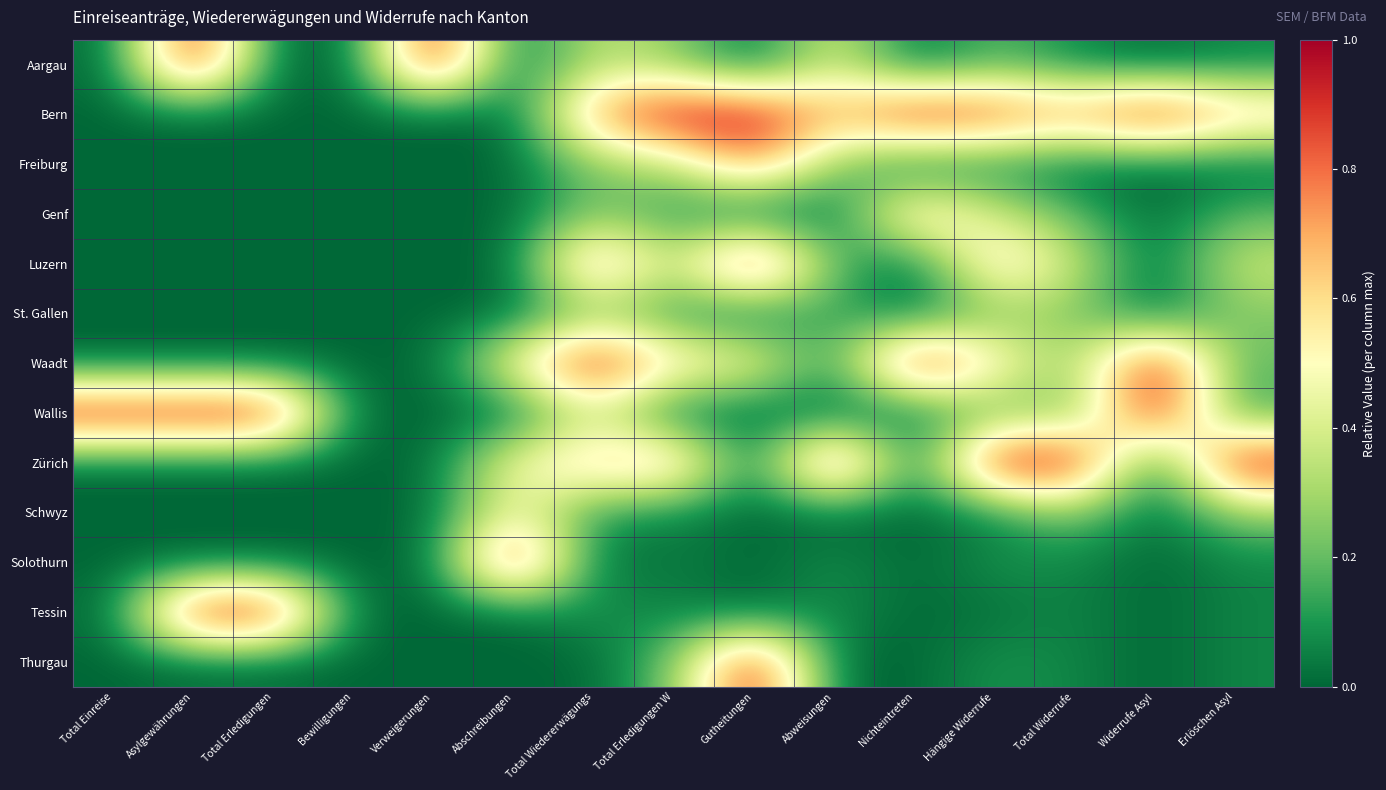

Reading right to left, what are all the values shown in this chart?

Aargau: Erlöschen Asyl=0.1	Widerrufe Asyl=0.0	Total Widerrufe=0.1	Hängige Widerrufe=0.2	Nichteintreten=0.0	Abweisungen=0.4	Gutheitungen=0.0	Total Erledigungen W=0.3	Total Wiedererwägungs=0.3	Abschreibungen=0.0	Verweigerungen=1.0	Bewilligungen=0.0	Total Erledigungen=0.0	Asylgewährungen=1.0	Total Einreise=0.0
Bern: Erlöschen Asyl=0.7	Widerrufe Asyl=1.0	Total Widerrufe=0.8	Hängige Widerrufe=0.9	Nichteintreten=1.0	Abweisungen=0.7	Gutheitungen=1.0	Total Erledigungen W=1.0	Total Wiedererwägungs=0.8	Abschreibungen=0.0	Verweigerungen=0.0	Bewilligungen=0.0	Total Erledigungen=0.0	Asylgewährungen=0.0	Total Einreise=0.0
Freiburg: Erlöschen Asyl=0.0	Widerrufe Asyl=0.0	Total Widerrufe=0.0	Hängige Widerrufe=0.1	Nichteintreten=0.0	Abweisungen=0.2	Gutheitungen=0.8	Total Erledigungen W=0.3	Total Wiedererwägungs=0.2	Abschreibungen=0.0	Verweigerungen=0.0	Bewilligungen=0.0	Total Erledigungen=0.0	Asylgewährungen=0.0	Total Einreise=0.0
Genf: Erlöschen Asyl=0.2	Widerrufe Asyl=0.0	Total Widerrufe=0.2	Hängige Widerrufe=0.4	Nichteintreten=0.7	Abweisungen=0.0	Gutheitungen=0.0	Total Erledigungen W=0.1	Total Wiedererwägungs=0.2	Abschreibungen=0.0	Verweigerungen=0.0	Bewilligungen=0.0	Total Erledigungen=0.0	Asylgewährungen=0.0	Total Einreise=0.0
Luzern: Erlöschen Asyl=0.4	Widerrufe Asyl=0.0	Total Widerrufe=0.4	Hängige Widerrufe=0.7	Nichteintreten=0.0	Abweisungen=0.2	Gutheitungen=1.0	Total Erledigungen W=0.3	Total Wiedererwägungs=0.8	Abschreibungen=0.0	Verweigerungen=0.0	Bewilligungen=0.0	Total Erledigungen=0.0	Asylgewährungen=0.0	Total Einreise=0.0
St. Gallen: Erlöschen Asyl=0.2	Widerrufe Asyl=0.0	Total Widerrufe=0.2	Hängige Widerrufe=0.2	Nichteintreten=0.0	Abweisungen=0.2	Gutheitungen=0.0	Total Erledigungen W=0.1	Total Wiedererwägungs=0.2	Abschreibungen=0.0	Verweigerungen=0.0	Bewilligungen=0.0	Total Erledigungen=0.0	Asylgewährungen=0.0	Total Einreise=0.0
Waadt: Erlöschen Asyl=0.2	Widerrufe Asyl=1.0	Total Widerrufe=0.2	Hängige Widerrufe=0.5	Nichteintreten=1.0	Abweisungen=0.1	Gutheitungen=0.5	Total Erledigungen W=0.6	Total Wiedererwägungs=1.0	Abschreibungen=0.5	Verweigerungen=0.0	Bewilligungen=0.0	Total Erledigungen=0.0	Asylgewährungen=0.0	Total Einreise=0.0
Wallis: Erlöschen Asyl=0.1	Widerrufe Asyl=1.0	Total Widerrufe=0.2	Hängige Widerrufe=0.2	Nichteintreten=0.0	Abweisungen=0.0	Gutheitungen=0.0	Total Erledigungen W=0.0	Total Wiedererwägungs=0.4	Abschreibungen=0.0	Verweigerungen=0.0	Bewilligungen=0.0	Total Erledigungen=1.0	Asylgewährungen=1.0	Total Einreise=1.0
Zürich: Erlöschen Asyl=1.0	Widerrufe Asyl=0.0	Total Widerrufe=1.0	Hängige Widerrufe=1.0	Nichteintreten=0.0	Abweisungen=1.0	Gutheitungen=0.0	Total Erledigungen W=0.7	Total Wiedererwägungs=0.7	Abschreibungen=0.5	Verweigerungen=0.0	Bewilligungen=0.0	Total Erledigungen=0.0	Asylgewährungen=0.0	Total Einreise=0.0
Schwyz: Erlöschen Asyl=0.2	Widerrufe Asyl=0.0	Total Widerrufe=0.2	Hängige Widerrufe=0.0	Nichteintreten=0.0	Abweisungen=0.0	Gutheitungen=0.0	Total Erledigungen W=0.1	Total Wiedererwägungs=0.1	Abschreibungen=0.5	Verweigerungen=0.0	Bewilligungen=0.0	Total Erledigungen=0.0	Asylgewährungen=0.0	Total Einreise=0.0
Solothurn: Erlöschen Asyl=0.1	Widerrufe Asyl=0.0	Total Widerrufe=0.1	Hängige Widerrufe=0.1	Nichteintreten=0.0	Abweisungen=0.1	Gutheitungen=0.0	Total Erledigungen W=0.1	Total Wiedererwägungs=0.0	Abschreibungen=1.0	Verweigerungen=0.0	Bewilligungen=0.0	Total Erledigungen=0.0	Asylgewährungen=0.0	Total Einreise=0.0
Tessin: Erlöschen Asyl=0.1	Widerrufe Asyl=0.0	Total Widerrufe=0.1	Hängige Widerrufe=0.0	Nichteintreten=0.0	Abweisungen=0.1	Gutheitungen=0.0	Total Erledigungen W=0.1	Total Wiedererwägungs=0.1	Abschreibungen=0.0	Verweigerungen=0.0	Bewilligungen=0.0	Total Erledigungen=1.0	Asylgewährungen=1.0	Total Einreise=0.0
Thurgau: Erlöschen Asyl=0.1	Widerrufe Asyl=0.0	Total Widerrufe=0.1	Hängige Widerrufe=0.1	Nichteintreten=0.0	Abweisungen=0.0	Gutheitungen=1.0	Total Erledigungen W=0.2	Total Wiedererwägungs=0.0	Abschreibungen=0.0	Verweigerungen=0.0	Bewilligungen=0.0	Total Erledigungen=0.0	Asylgewährungen=0.0	Total Einreise=0.0